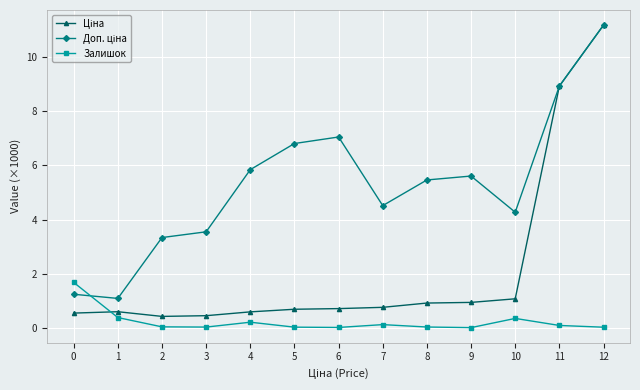

At which category is the sum across all series the highest?

12